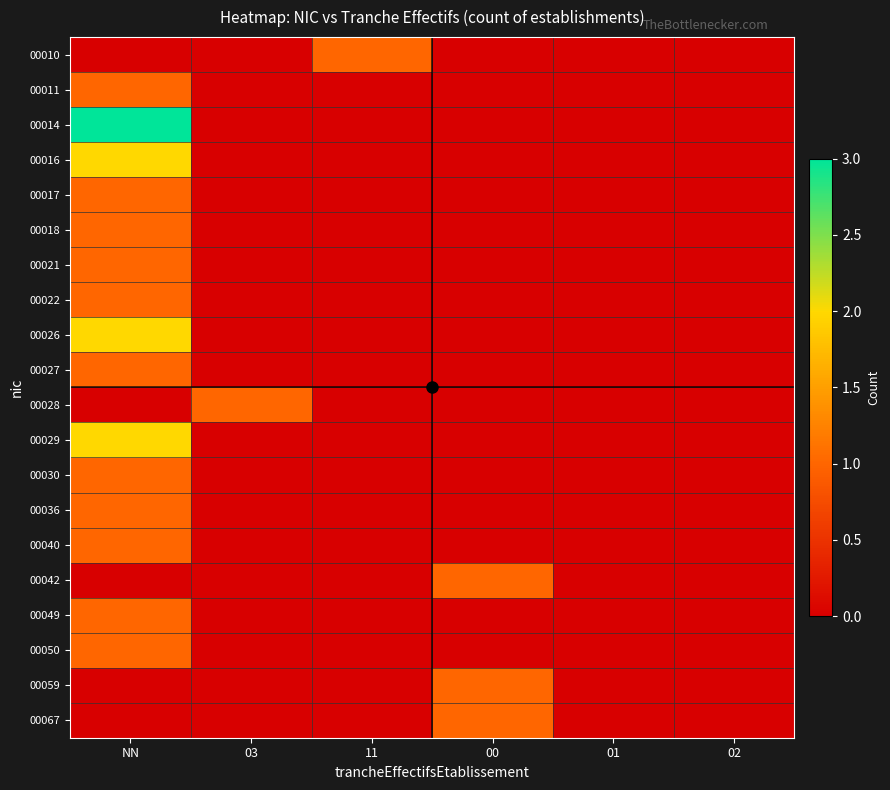

What is the maximum value shown in the chart?

3